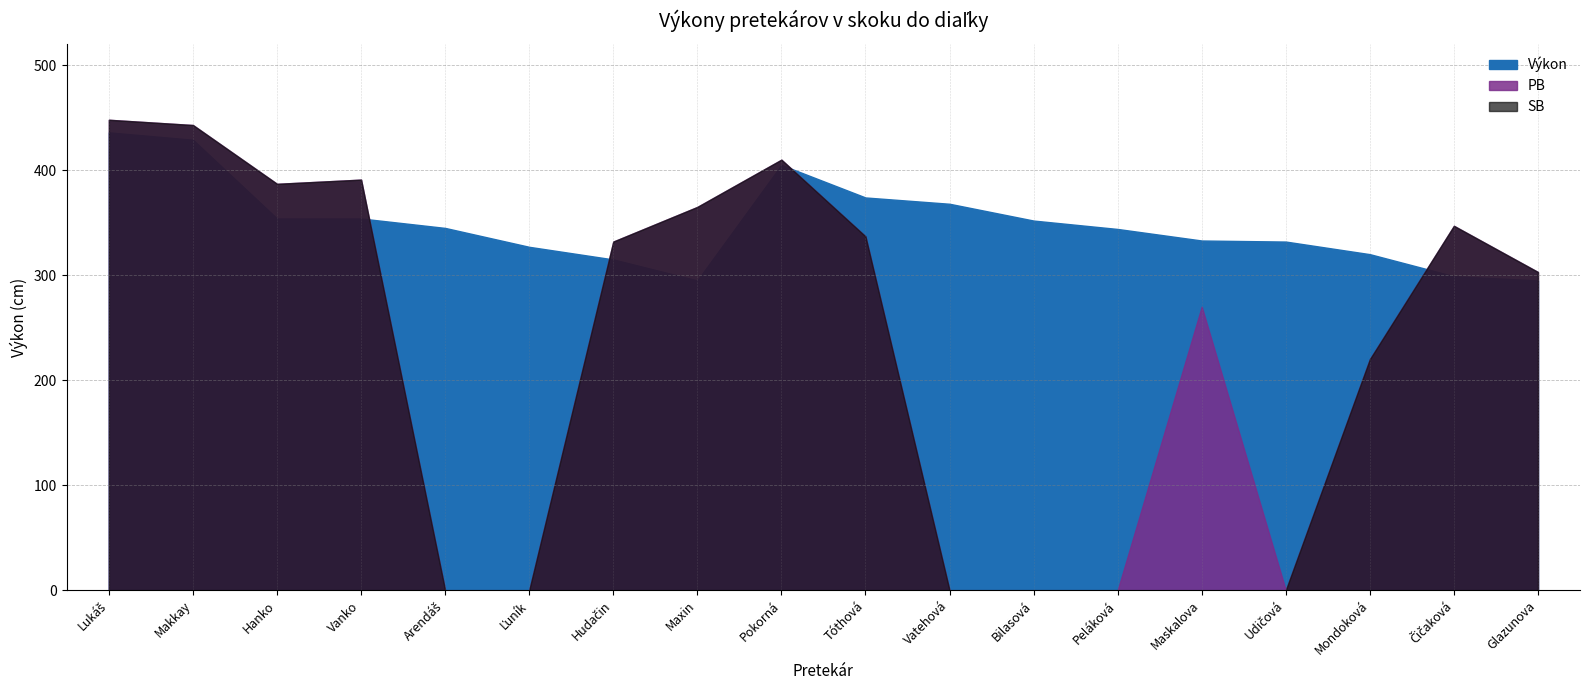

True or false: PB has a value of 0 at Arendáš.

True